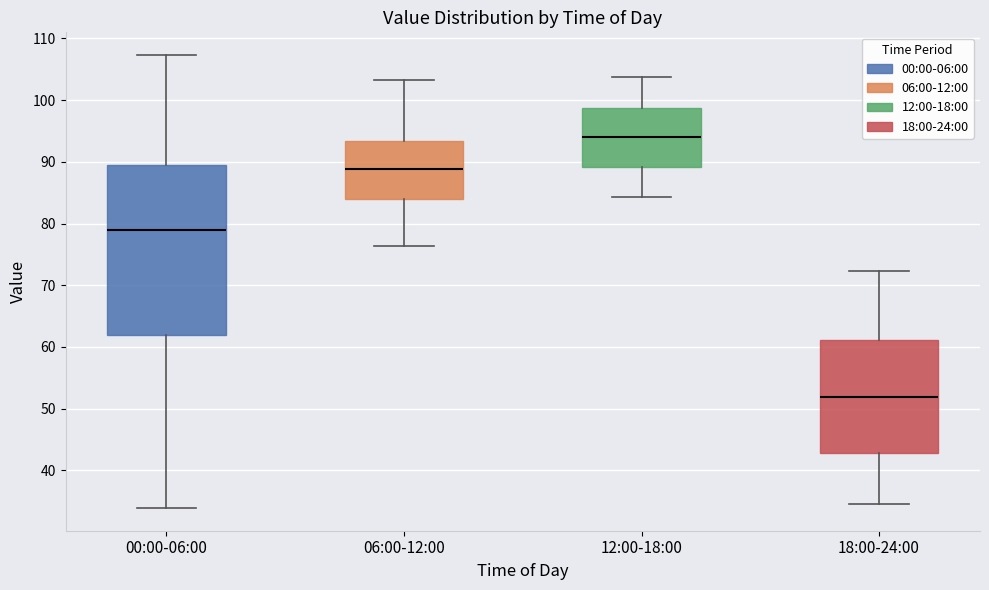

Which box's median line is the lowest?

18:00-24:00